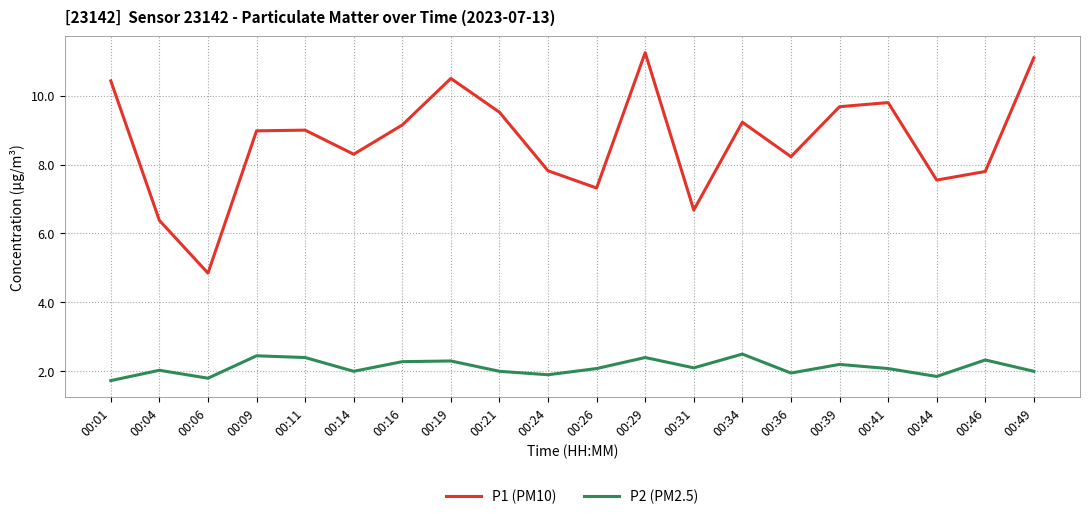

How many series are shown in this chart?

2